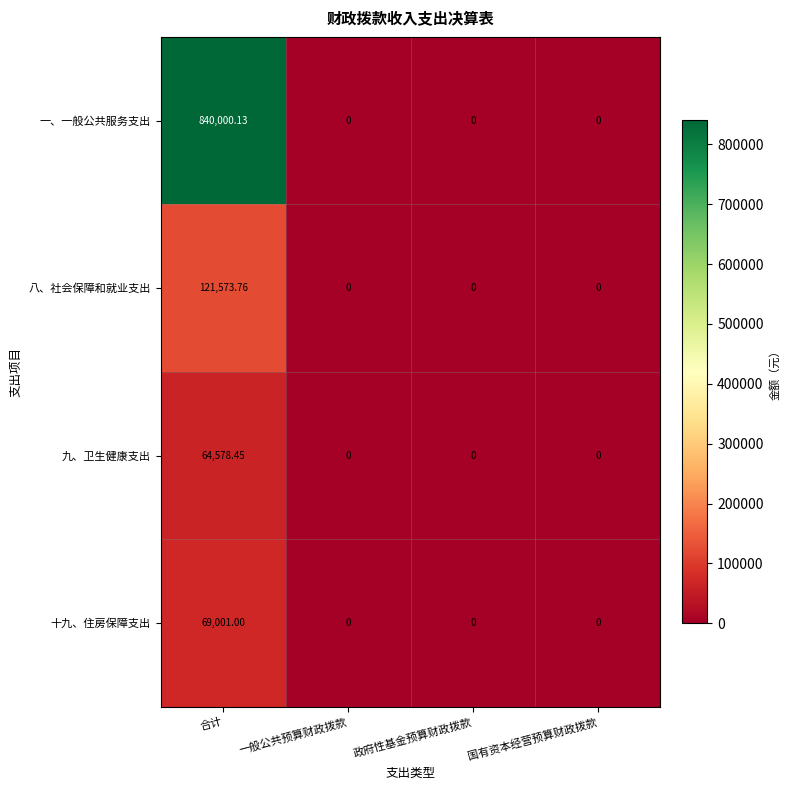

Count the number of categories in the chart.

4